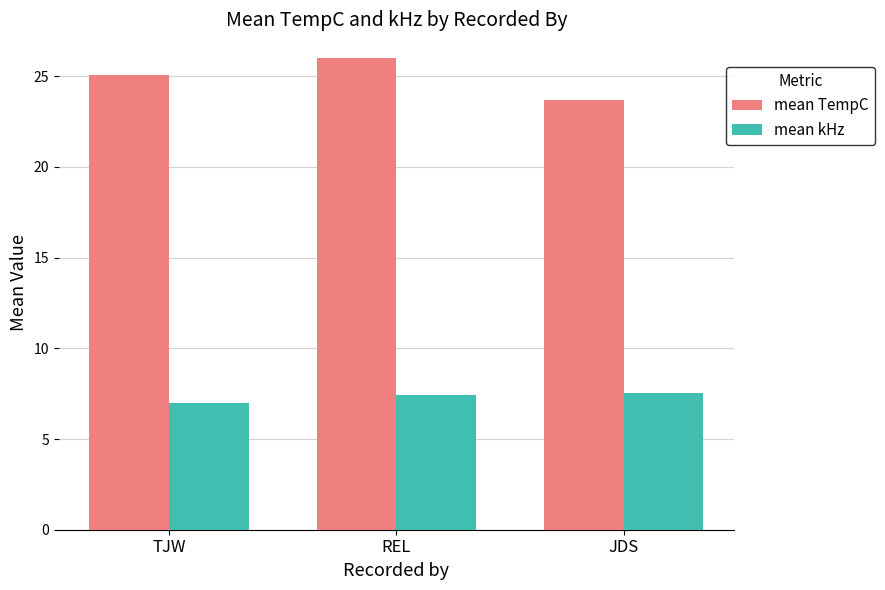

Count the number of data series in this chart.

2